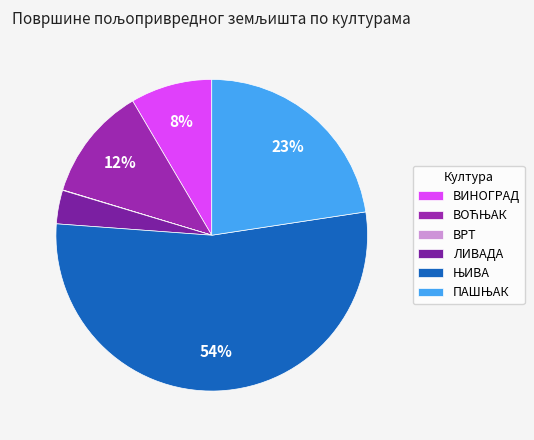

Which category accounts for the majority?

ЊИВА